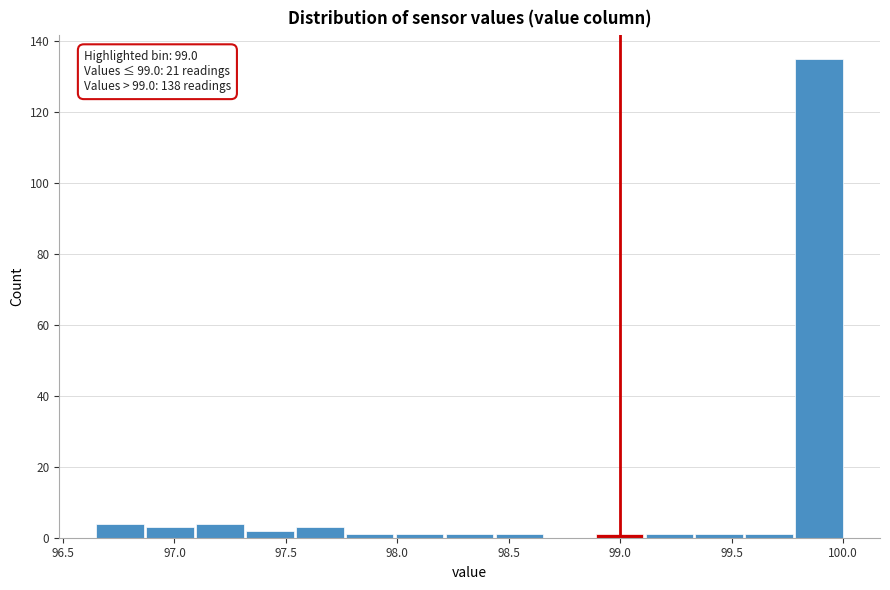

Which range on the x-axis has the tallest bar?

99.80 to 100.00